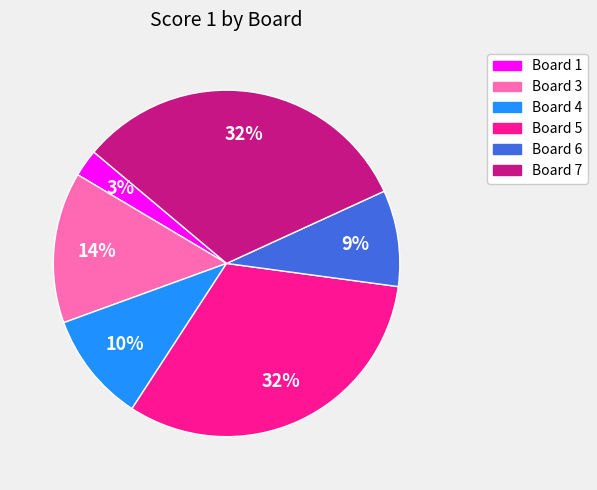

Between Board 1 and Board 4, which is larger?

Board 4